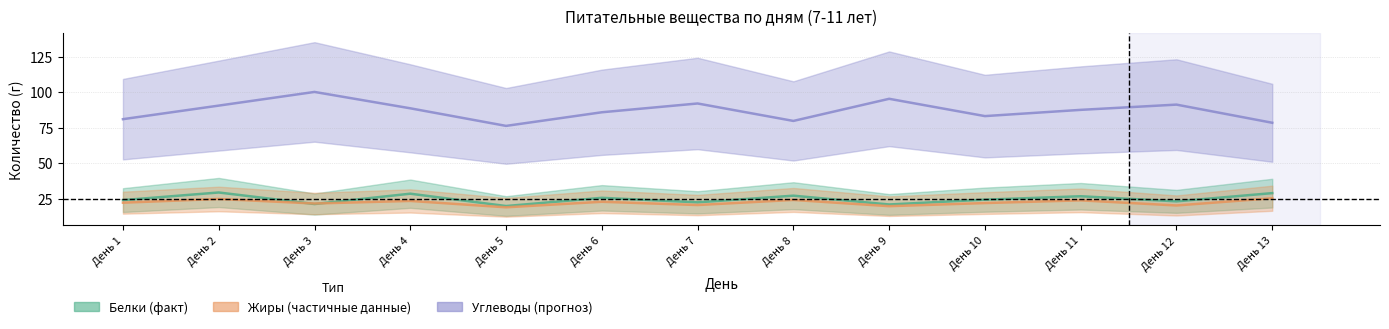

Rank the series at День 1 from lowest to highest value.

Жиры, Белки, Углеводы